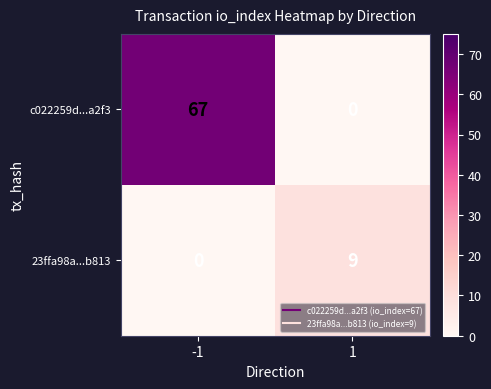

True or false: 23ffa98a...b813 has a value of 9 at 1.

True